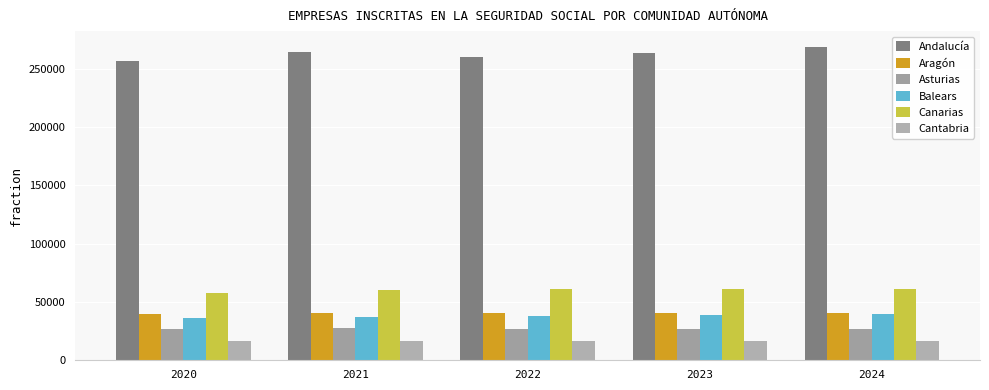

Which series changed the most between 2023 and 2024?

Andalucía